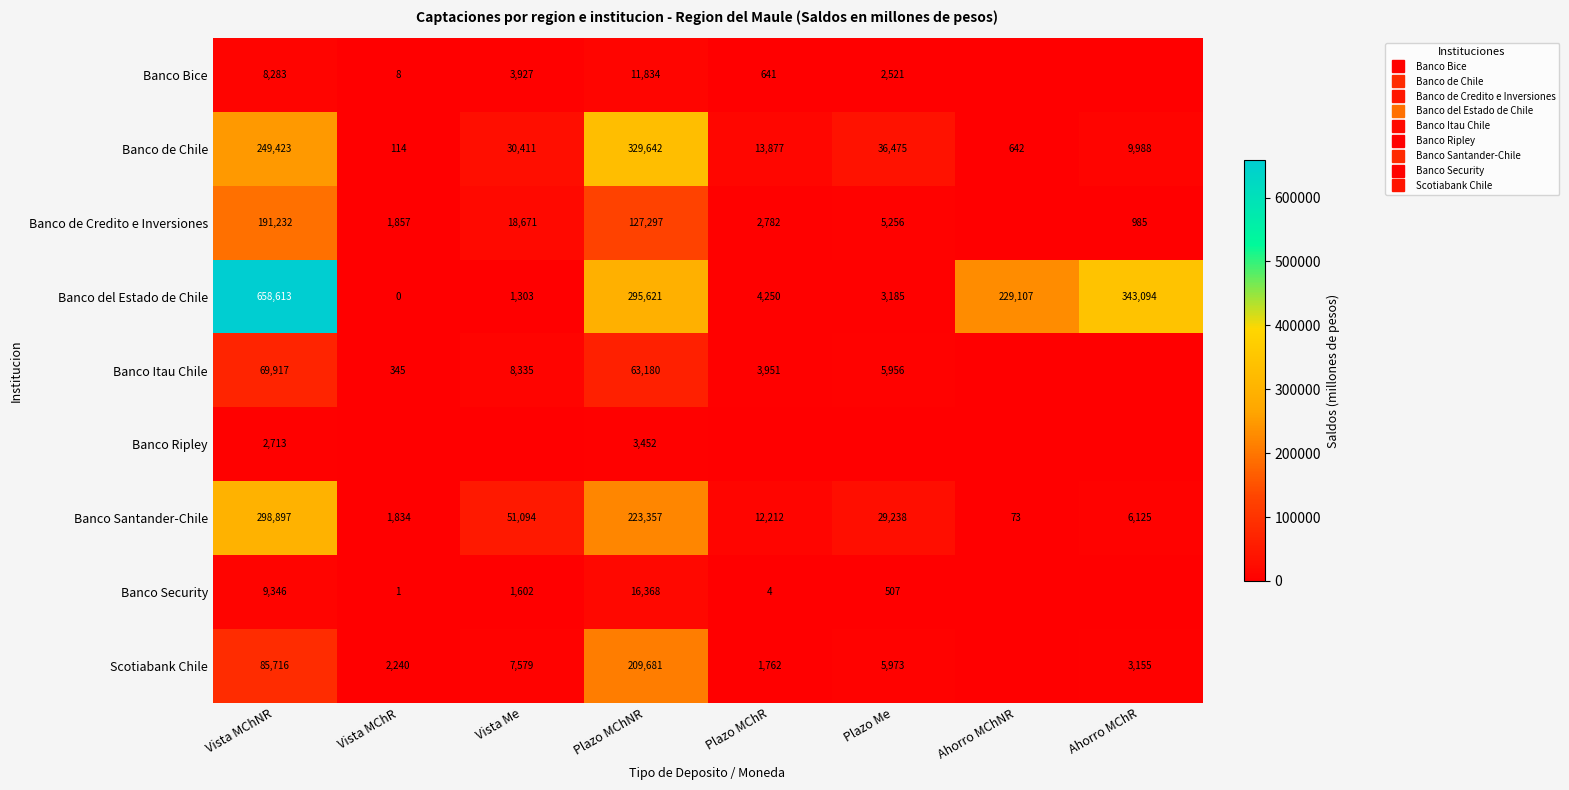

Which category has the highest value in the Banco Itau Chile series?

Vista MChNR